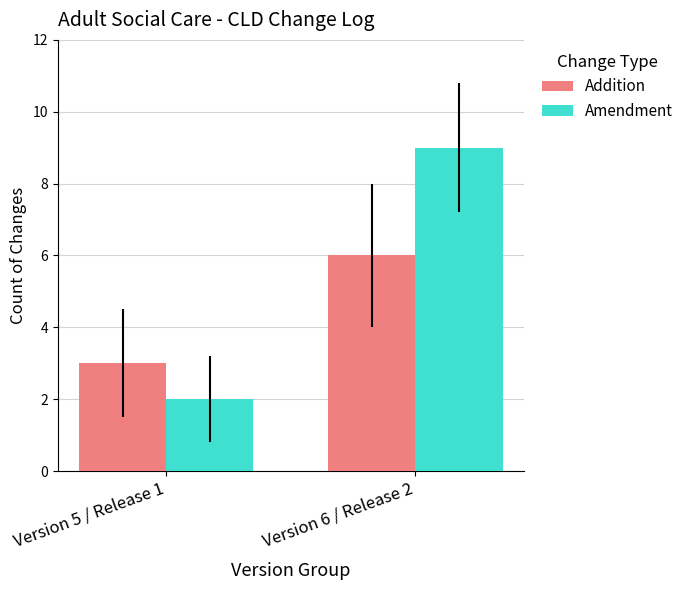

At how many categories does at least one series exceed 8?

1